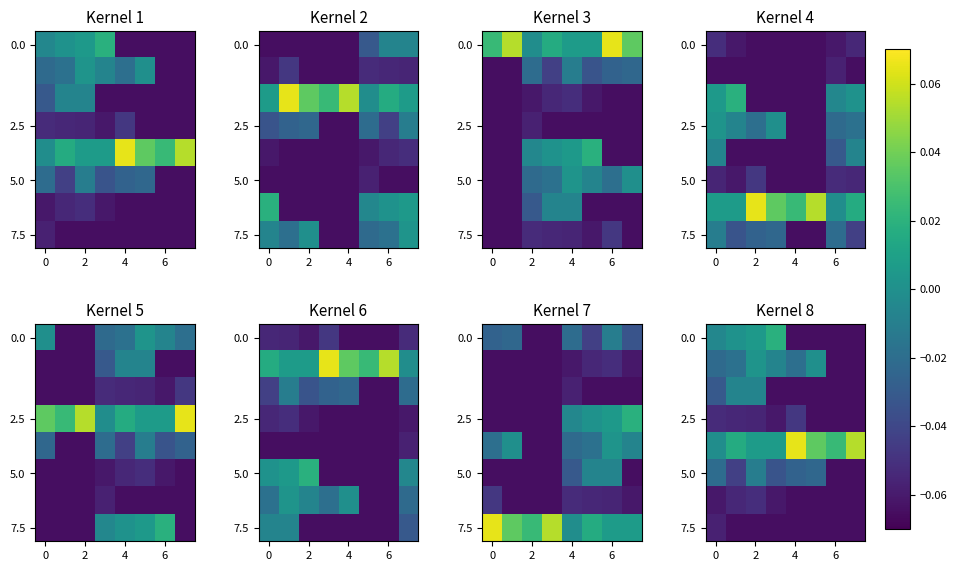

At which category is the sum across all series the highest?

2